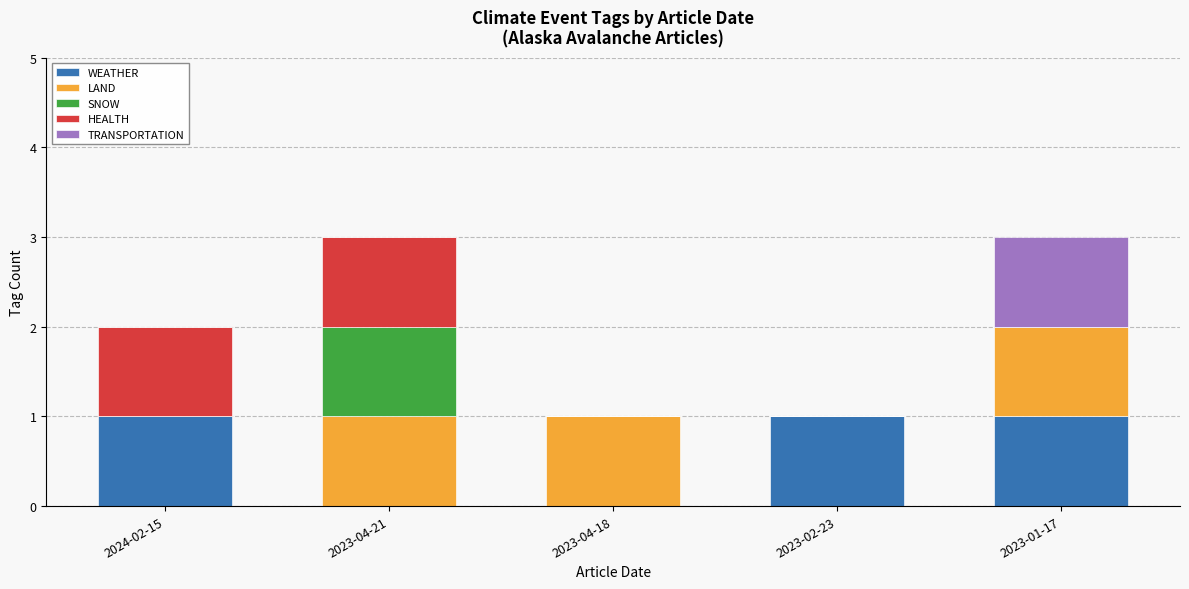

The WEATHER series shows 0 at 2023-01-17. True or false?

False